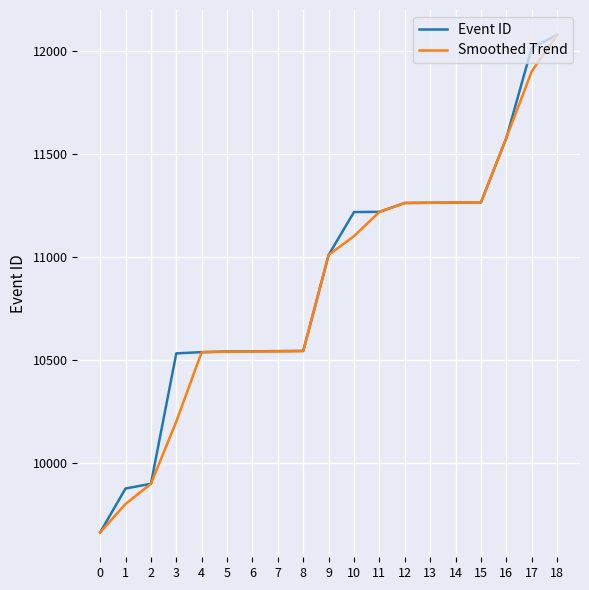

What is the total value across all series at 12?

22522